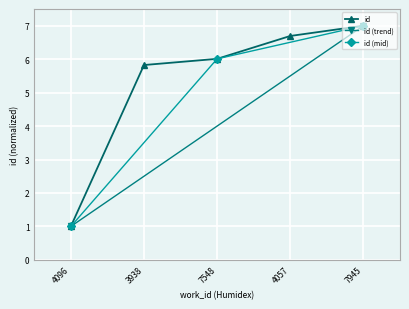

What is the greatest value displayed?

7.0